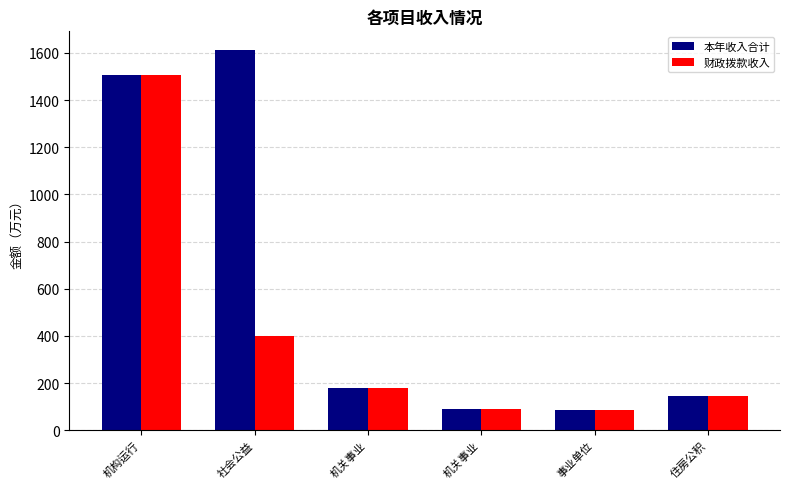

What is the label of the 4th bar from the right?

机关事业